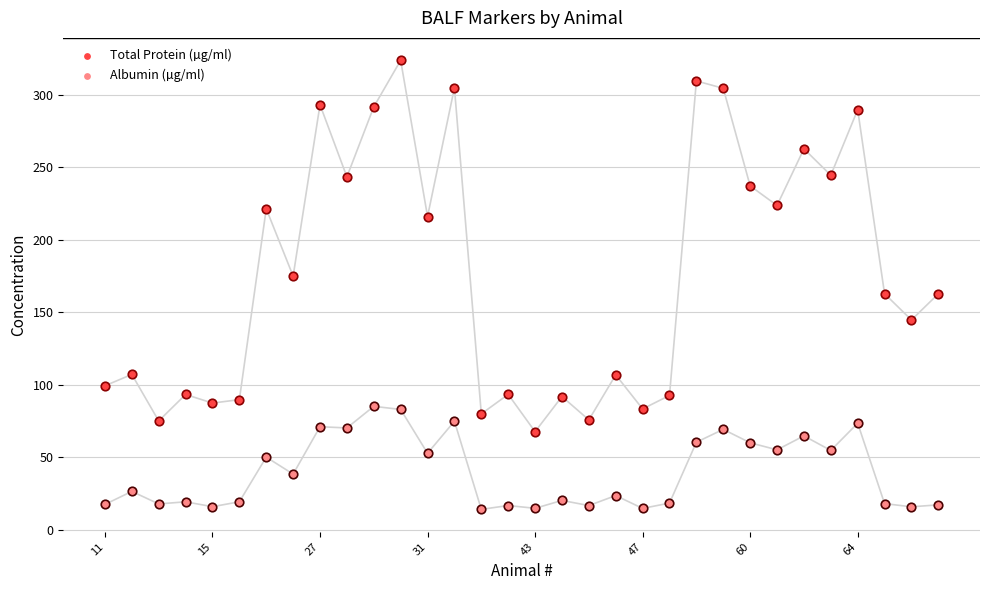

Which series has the largest total across all categories?

Total Protein (µg/ml)